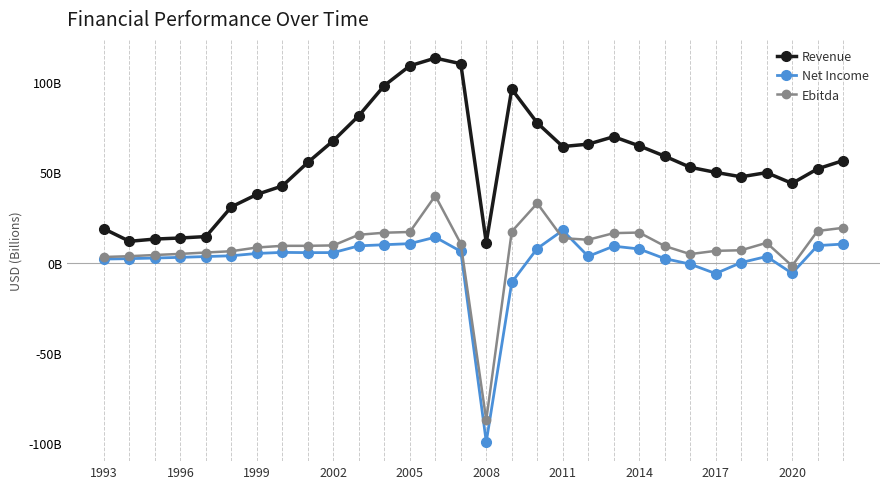

True or false: Ebitda has more than 2 points higher than both neighbors.

True